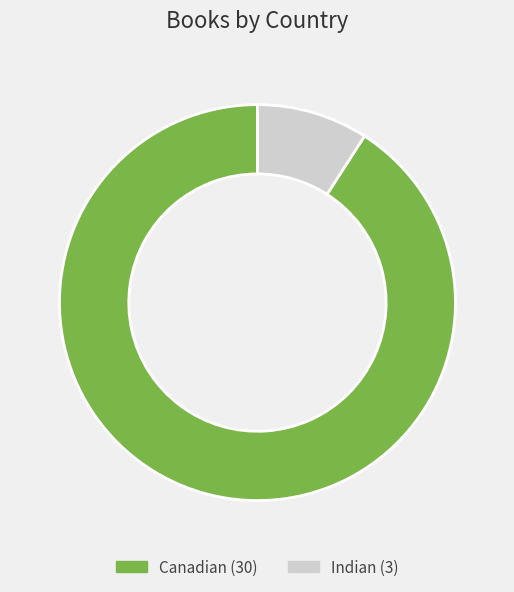

Is there a majority slice in this chart?

Yes